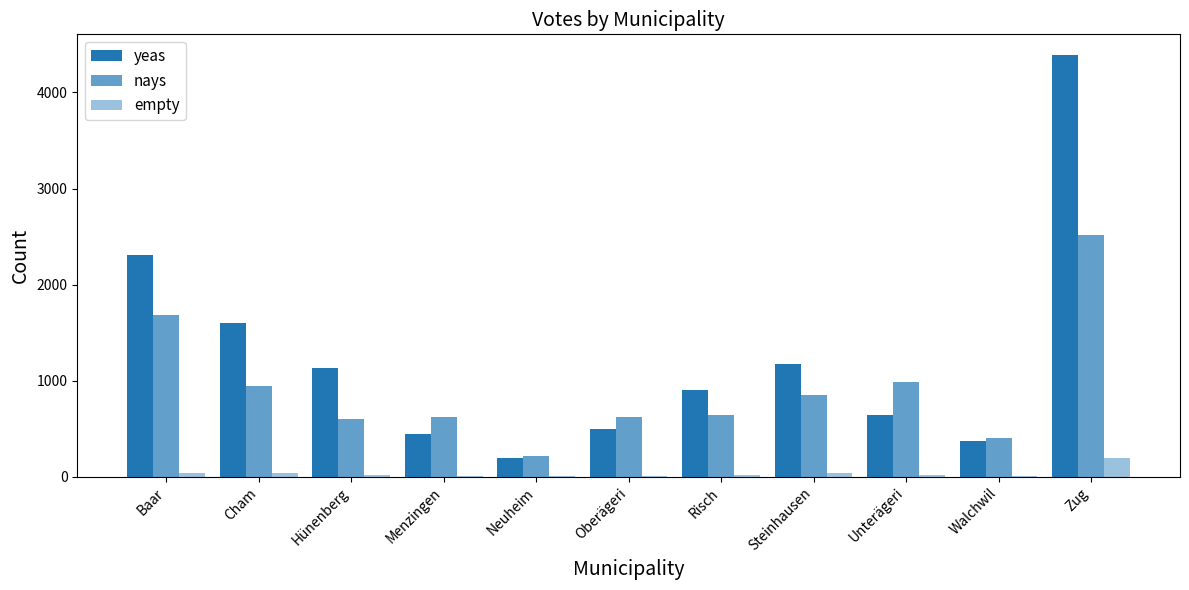

What is the spread (max minus min) of values at Cham?

1563